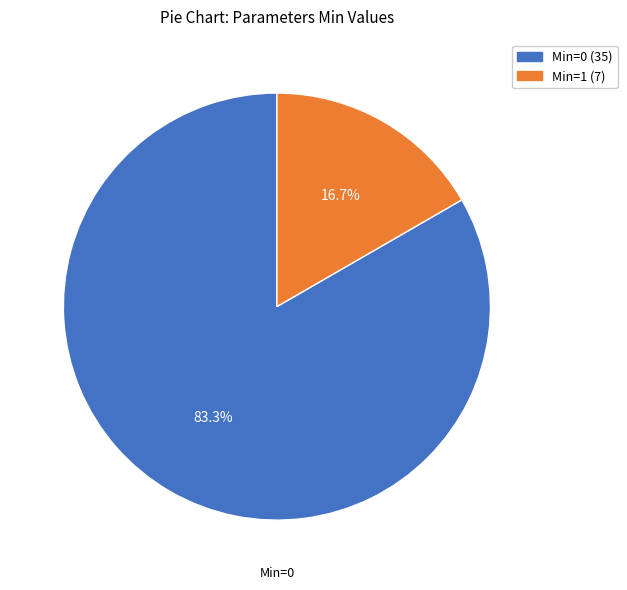

Does any single category account for the majority?

Yes